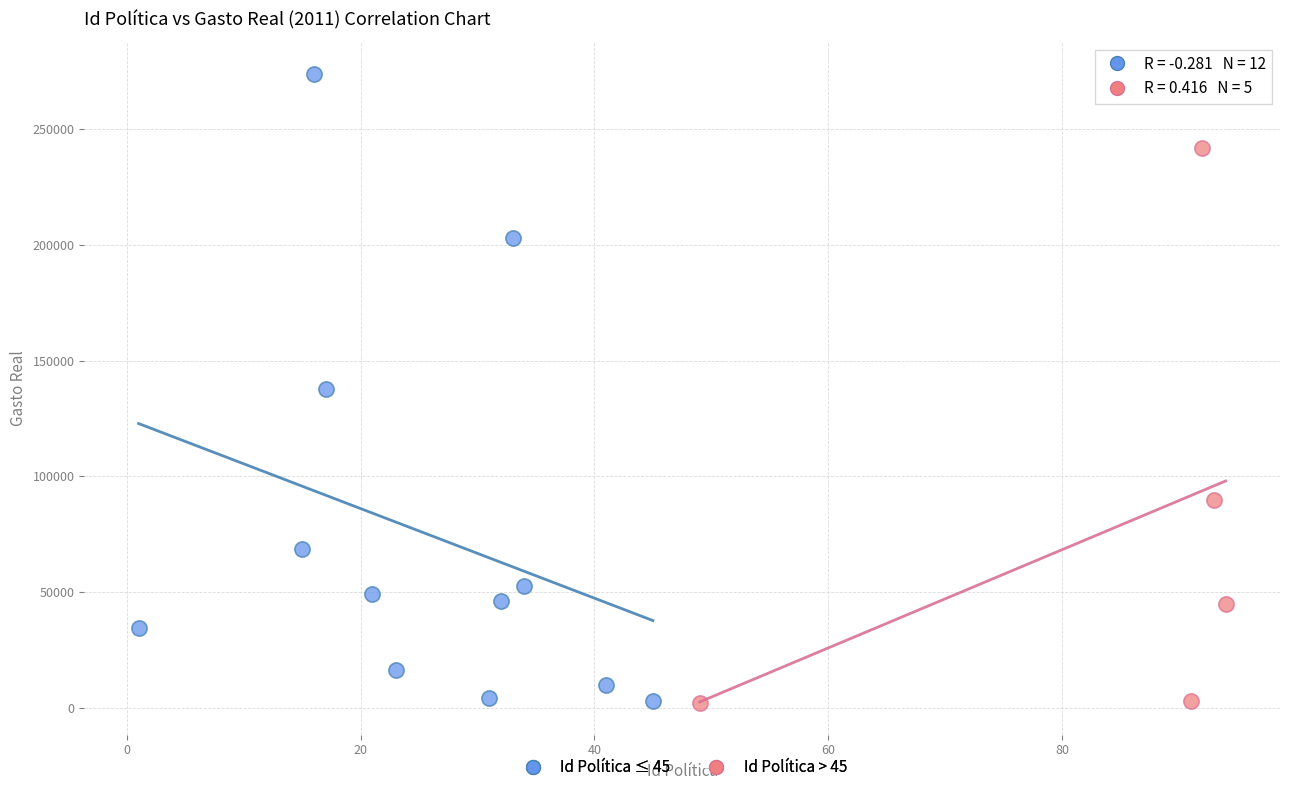

Which series has the widest spread of Y values?

Id Política ≤ 45